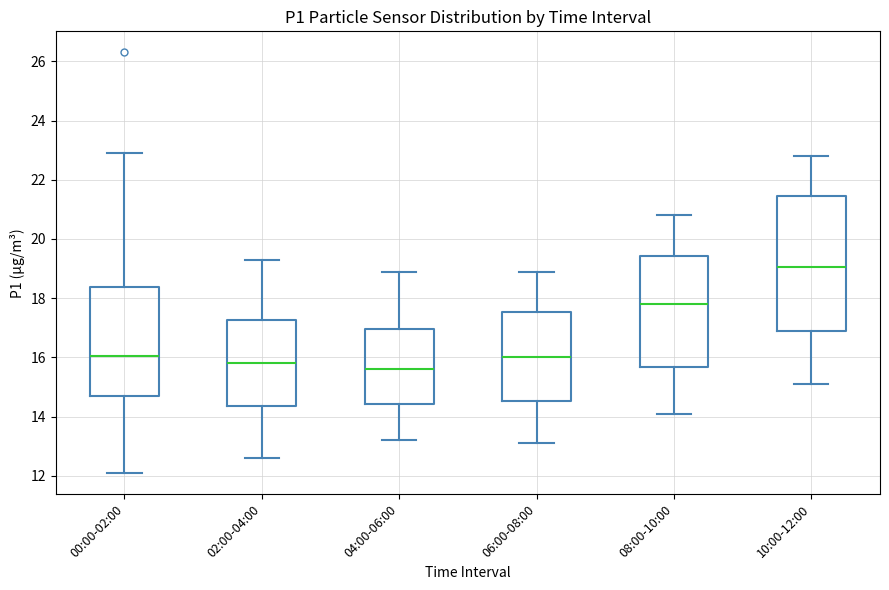

Comparing the boxes themselves (not the whiskers), which one is the tallest?

10:00-12:00